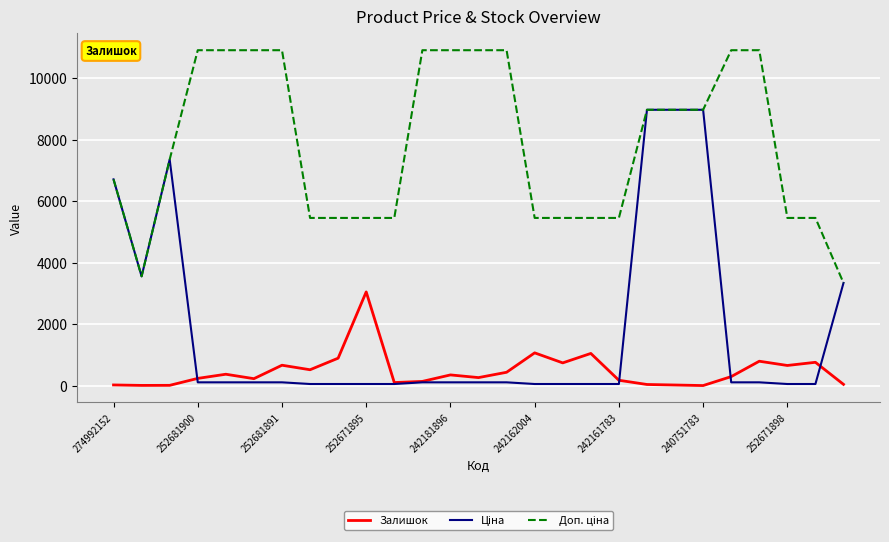

How many lines are shown in the chart?

3